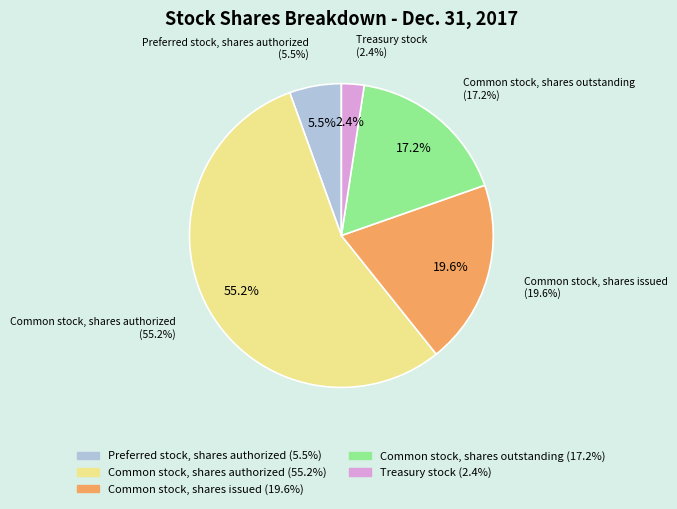

What is the smallest slice in the pie chart?

Treasury stock